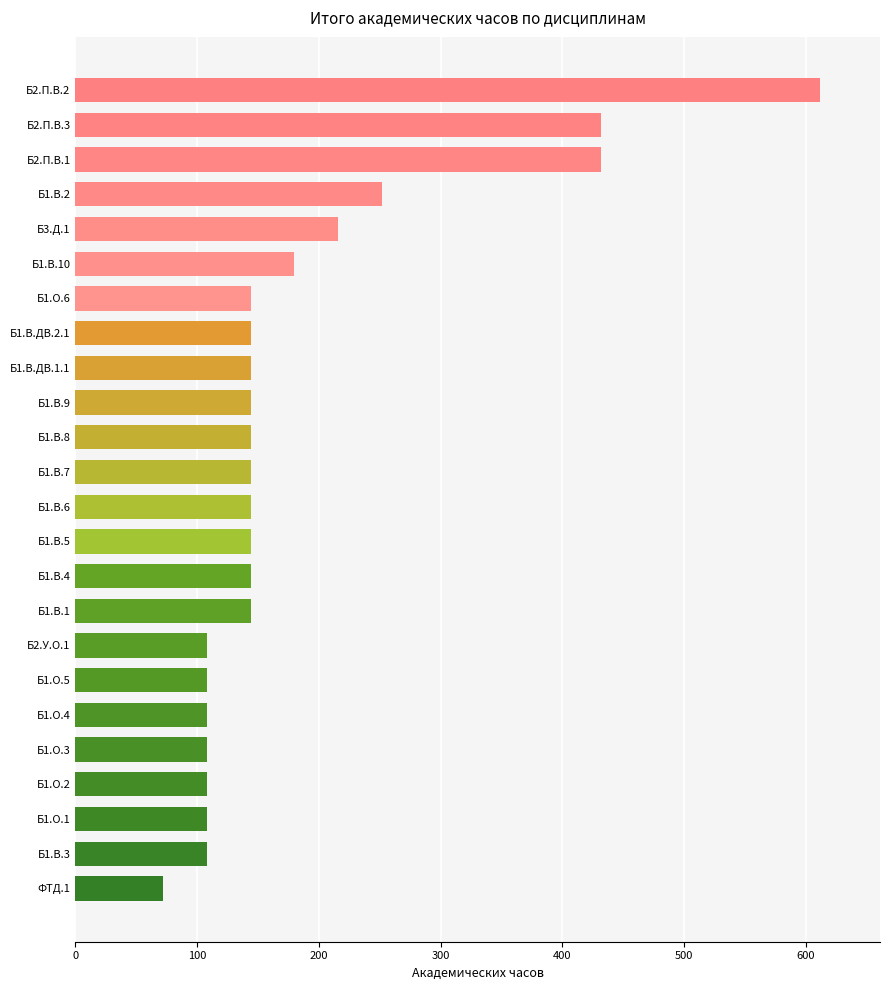

Are the bars horizontal?

Yes